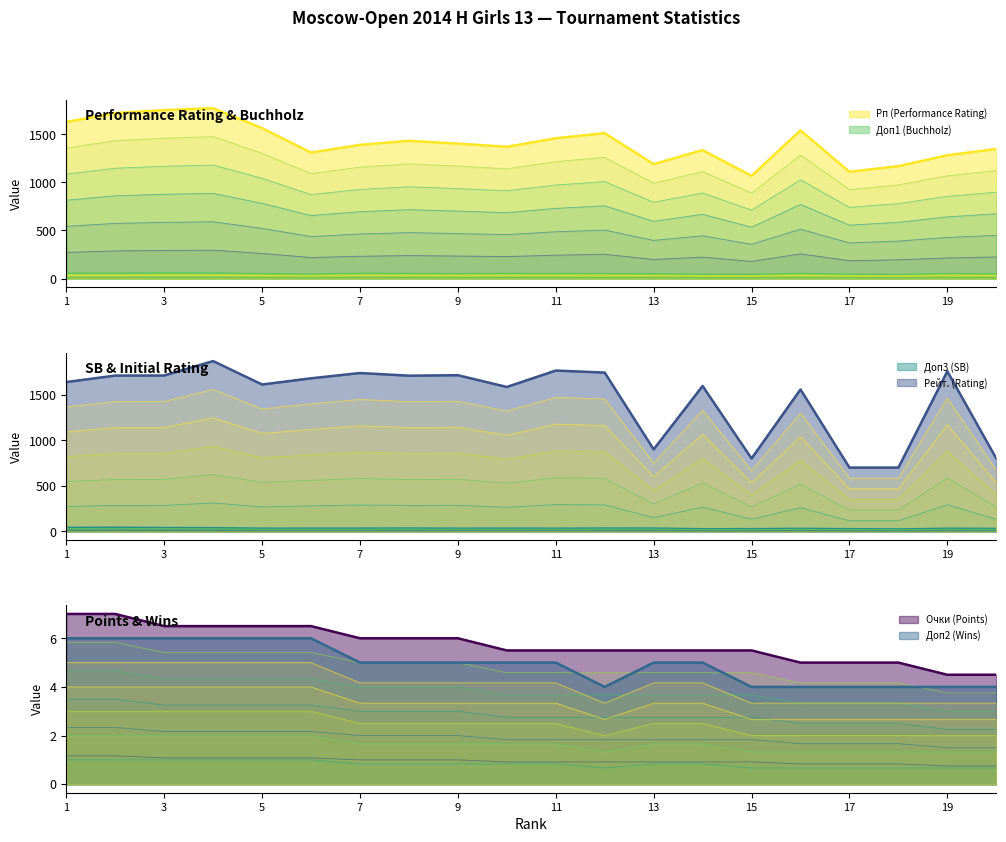

Between 4 and 3, which is larger?

4